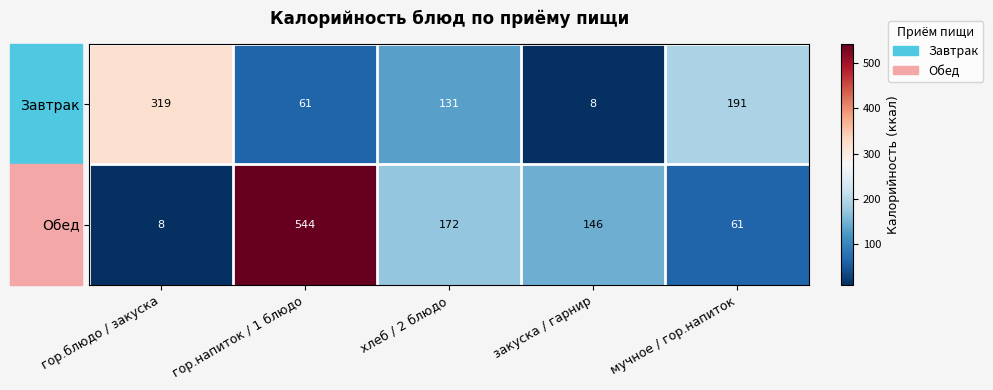

The Обед series shows 172 at хлеб / 2 блюдо. True or false?

True